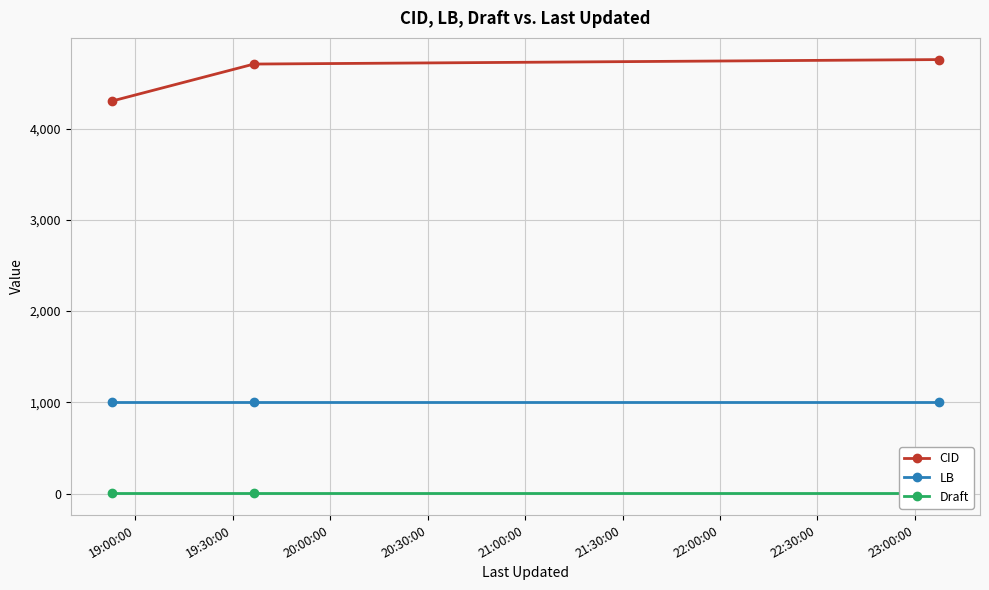

Which series has the widest spread of values?

CID